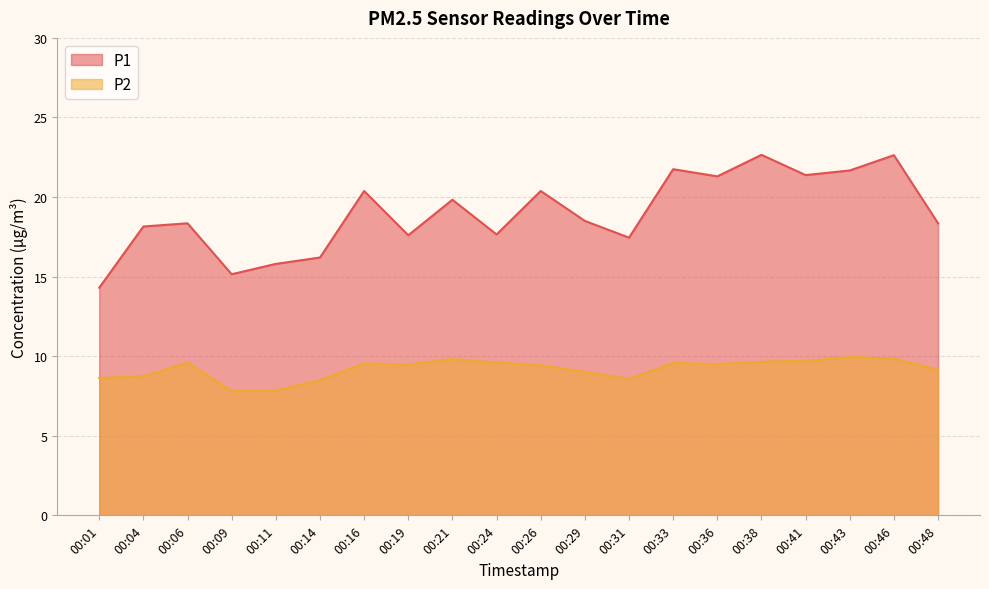

What is the value of the P2 point at the 8th from the left?

9.5